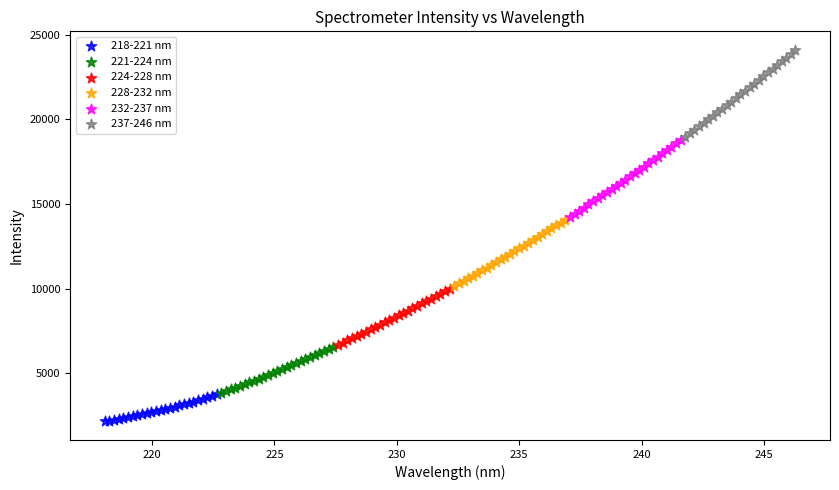

Which series contains the highest Y value?

237-246 nm